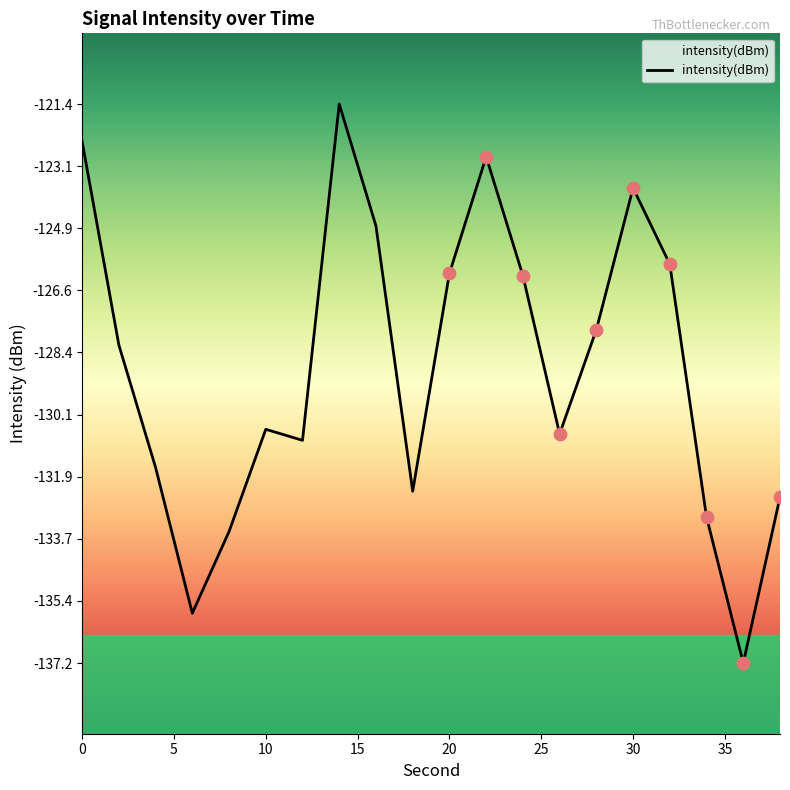

What is the maximum value shown in the chart?

-121.4